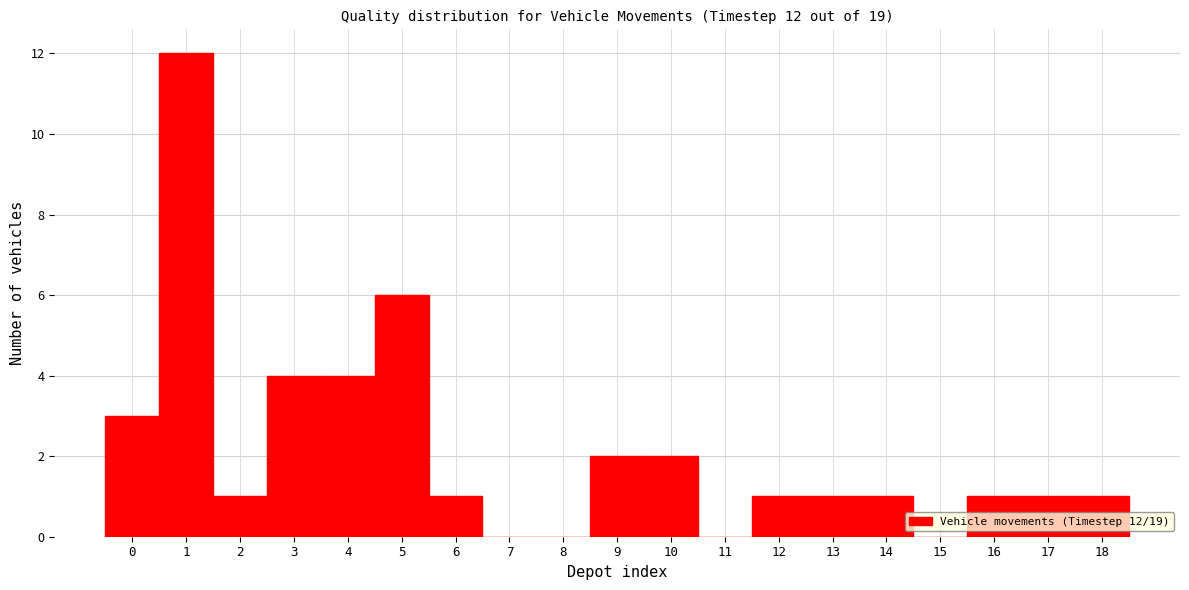

Which range on the x-axis has the tallest bar?

0.5 to 1.5